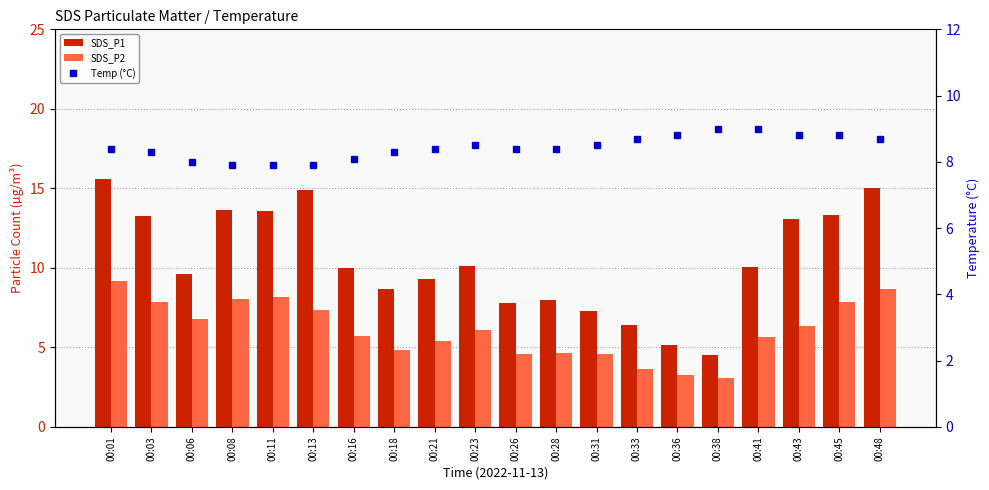

List the series in order of their overall mean, highest first.

SDS_P1, Temp (°C), SDS_P2